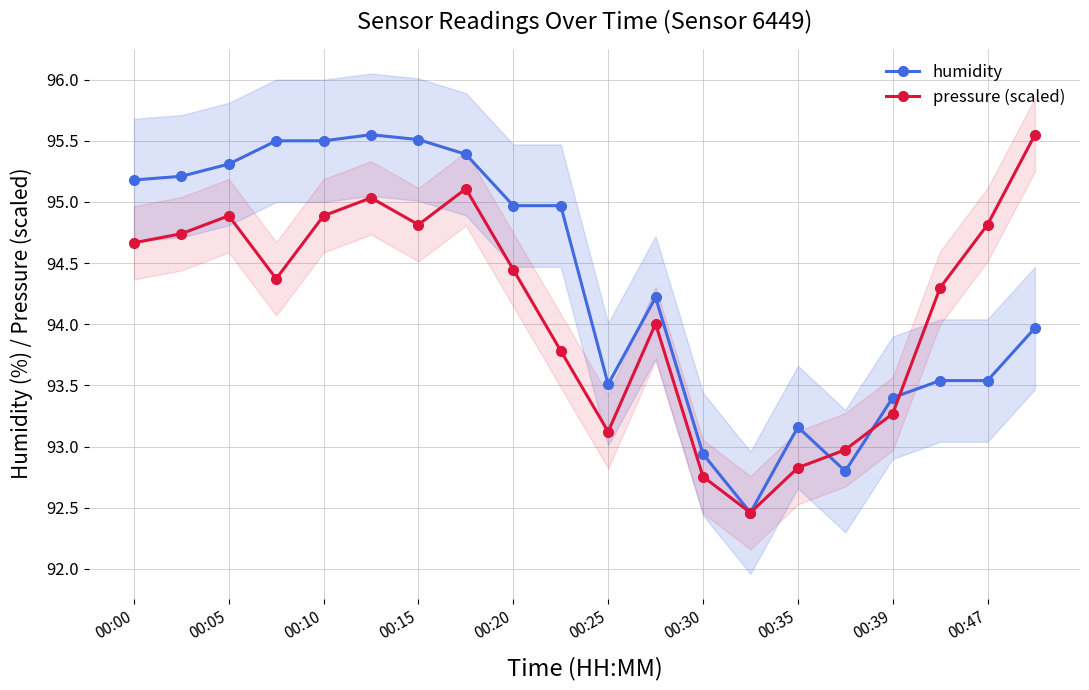

What is the sum of all humidity values?

1886.6